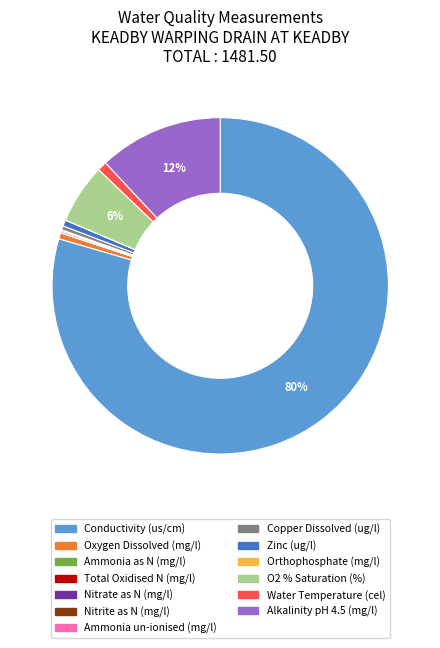

Is there any slice that represents more than half of the pie?

Yes